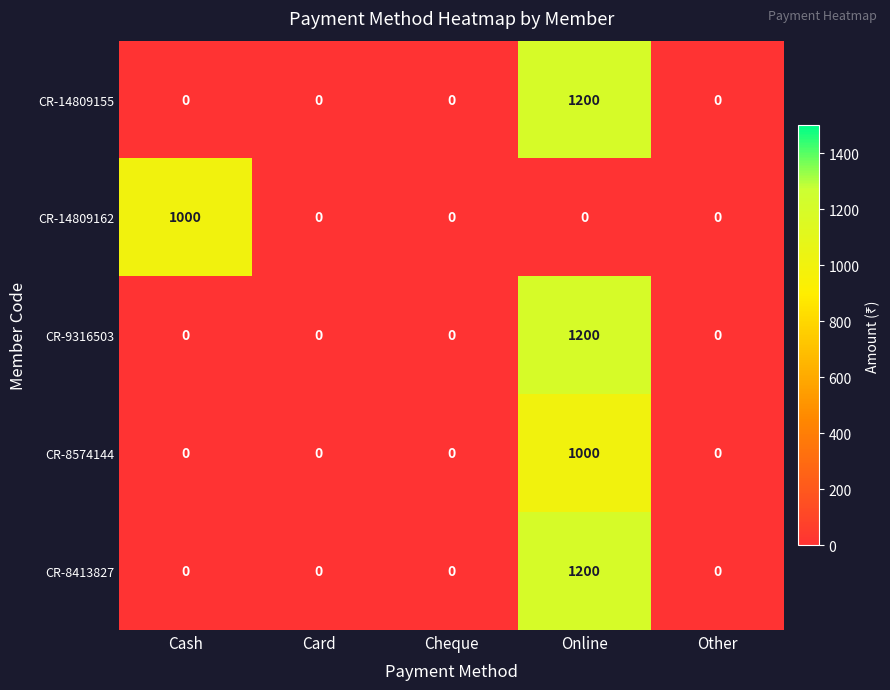

Reading right to left, list all the values displayed in this chart.

CR-14809155: Other=0	Online=1200	Cheque=0	Card=0	Cash=0
CR-14809162: Other=0	Online=0	Cheque=0	Card=0	Cash=1000
CR-9316503: Other=0	Online=1200	Cheque=0	Card=0	Cash=0
CR-8574144: Other=0	Online=1000	Cheque=0	Card=0	Cash=0
CR-8413827: Other=0	Online=1200	Cheque=0	Card=0	Cash=0